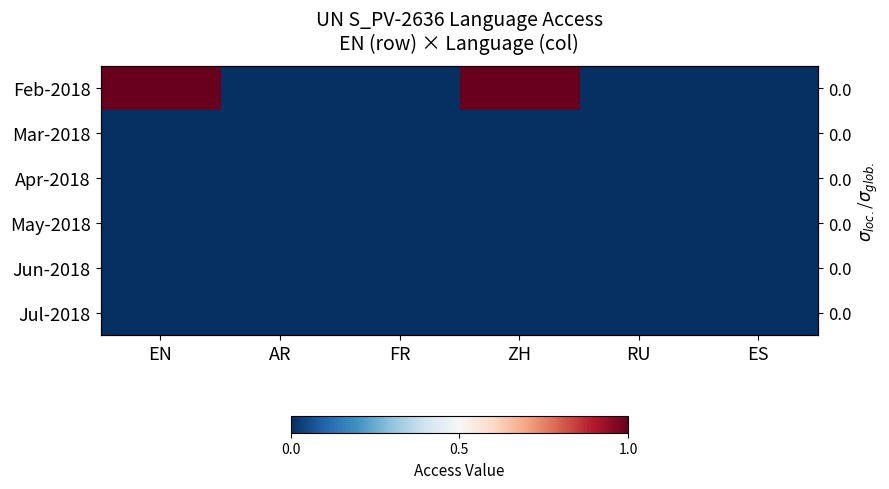

How many series are shown in this chart?

6